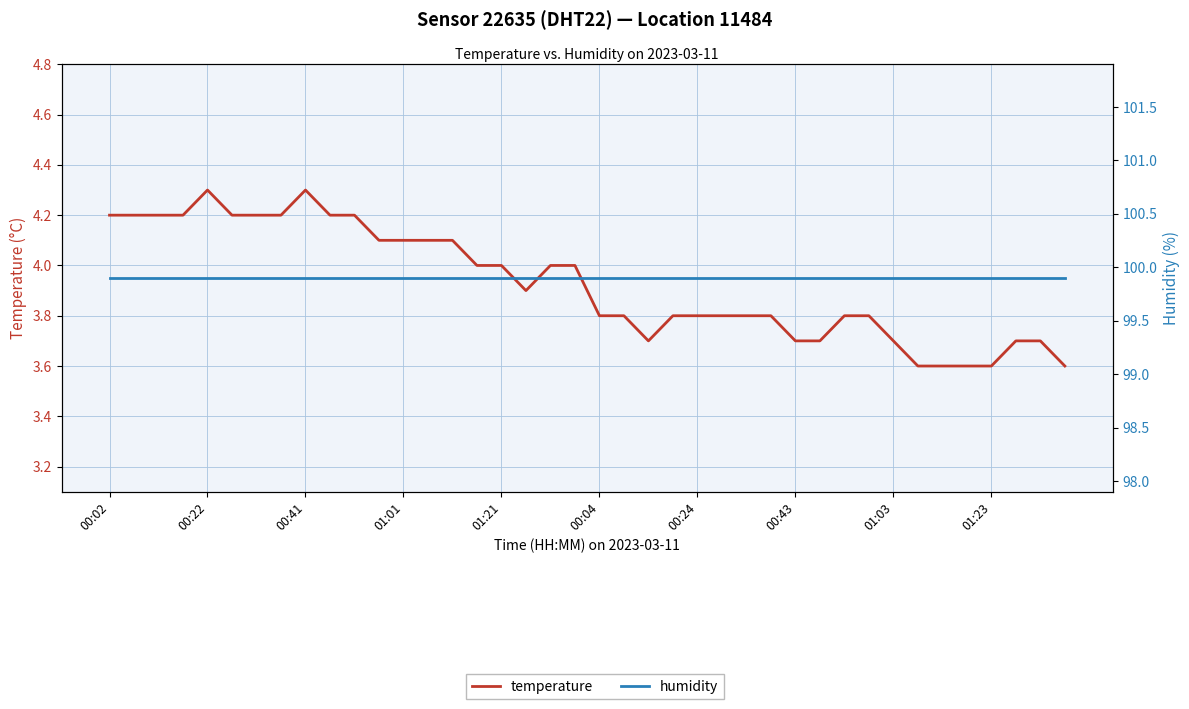

Is this an area chart (filled region under the line)?

No